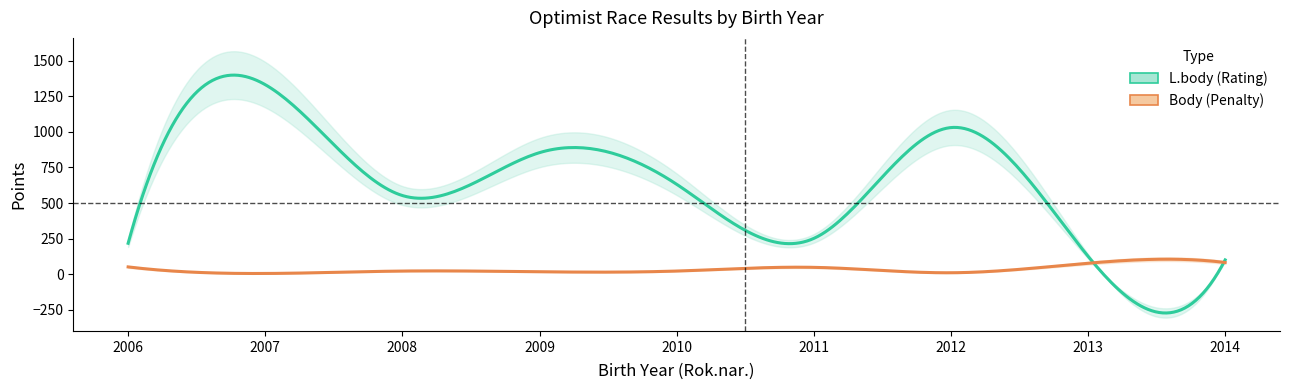

List the labels in order of Body value, largest first.

2014, 2013, 2006, 2011, 2008, 2010, 2009, 2012, 2007